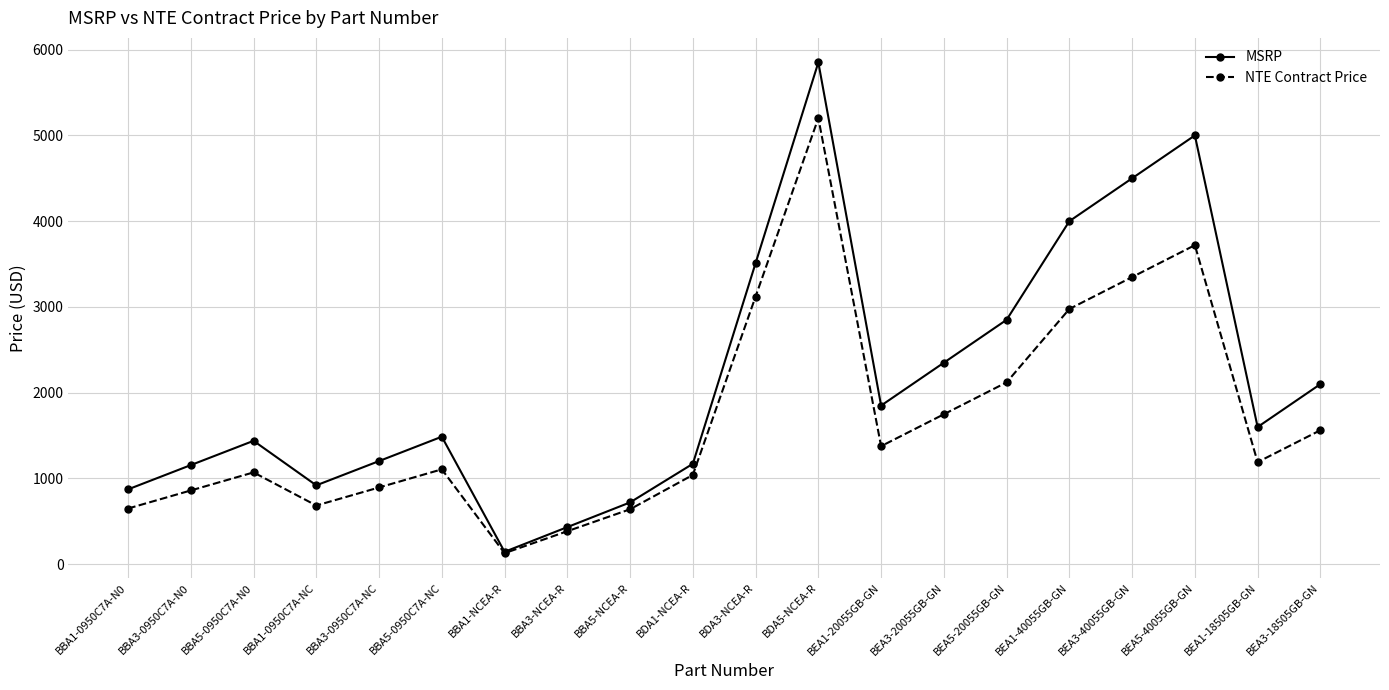

What is the spread (max minus min) of values at BEA5-20055GB-GN?

729.3